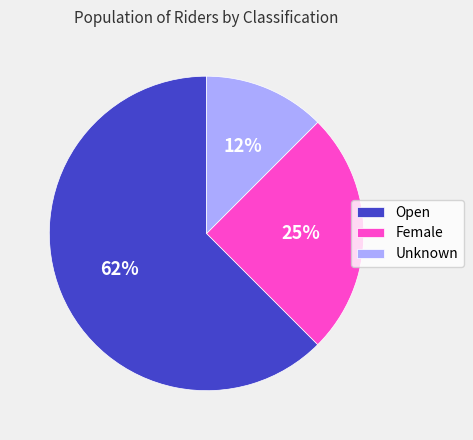

To the nearest percent, what is the average slice percentage?

33%